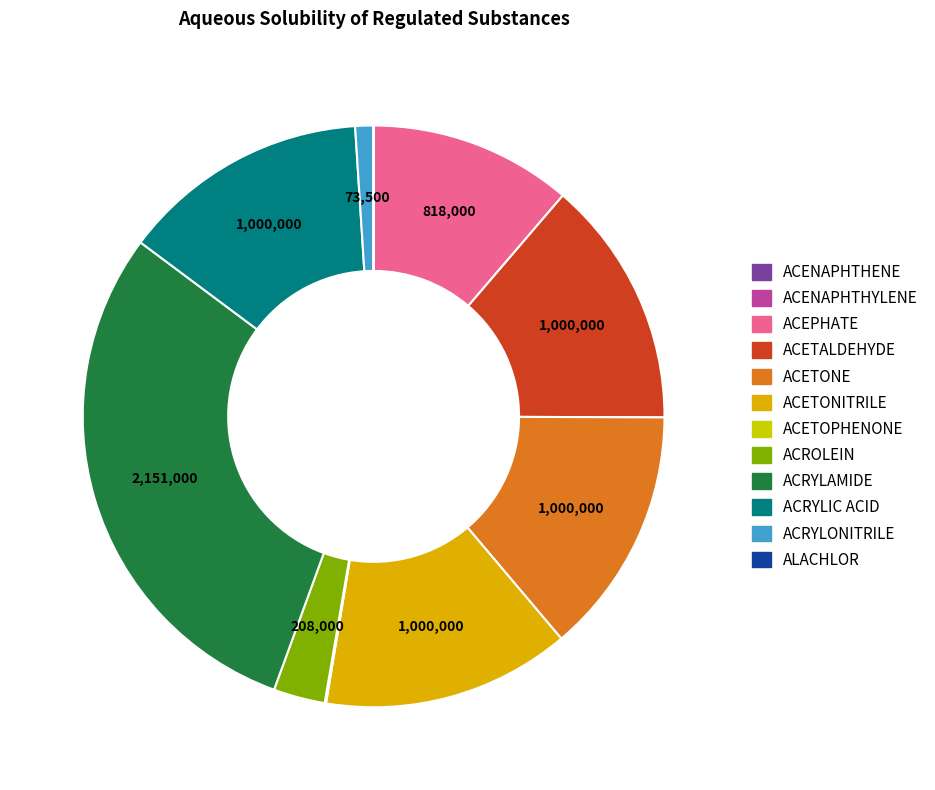

Do ACETONE and ACETONITRILE together represent more than half of the pie?

No